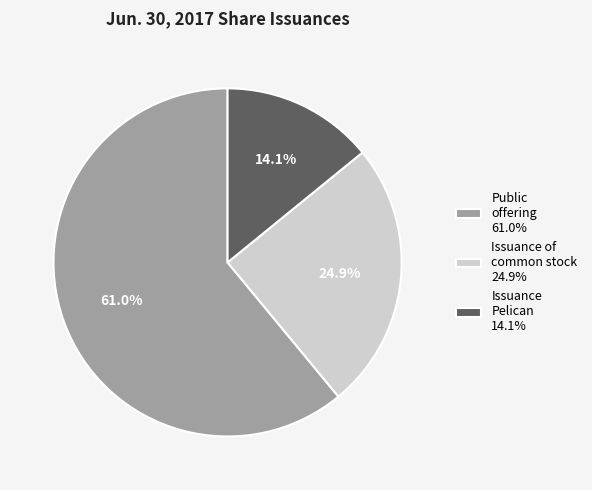

Do Issuance of common stock 24.9% and Public offering 61.0% together represent more than half of the pie?

Yes